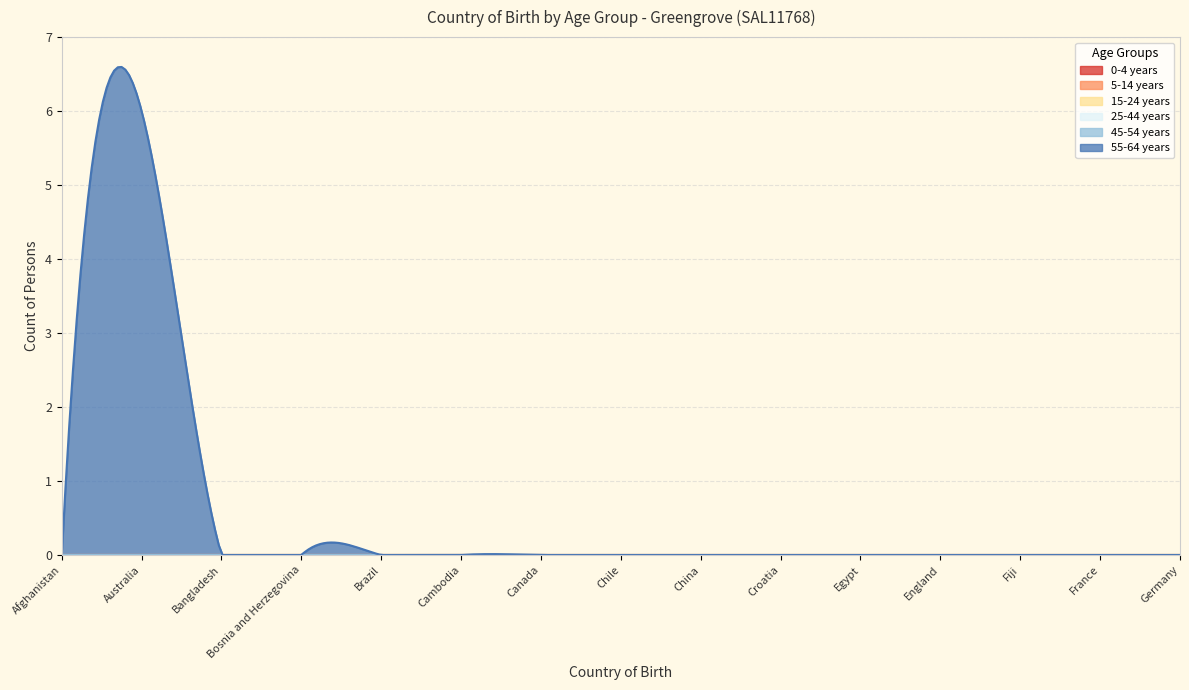

What are all the series names shown in the legend?

0-4 years, 5-14 years, 15-24 years, 25-44 years, 45-54 years, 55-64 years